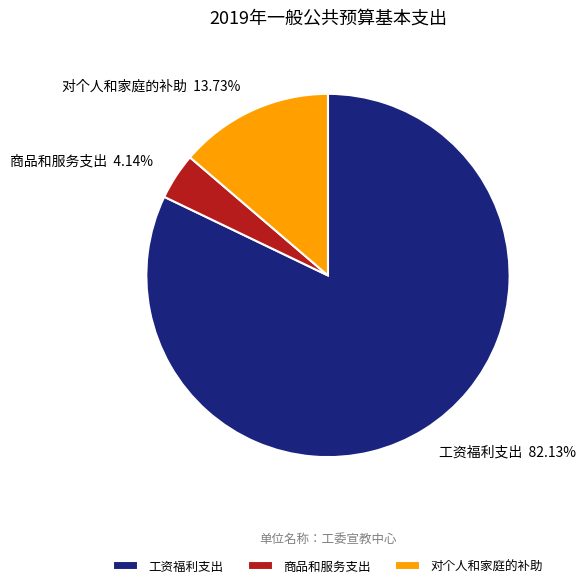

Is there any slice that represents more than half of the pie?

Yes